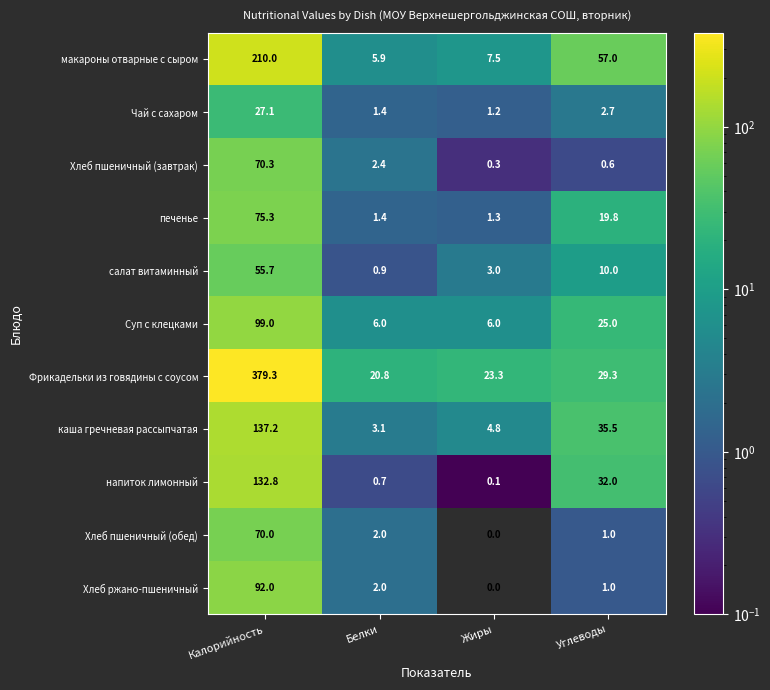

What is the difference between the каша гречневая рассыпчатая values at Калорийность and Белки?

134.1